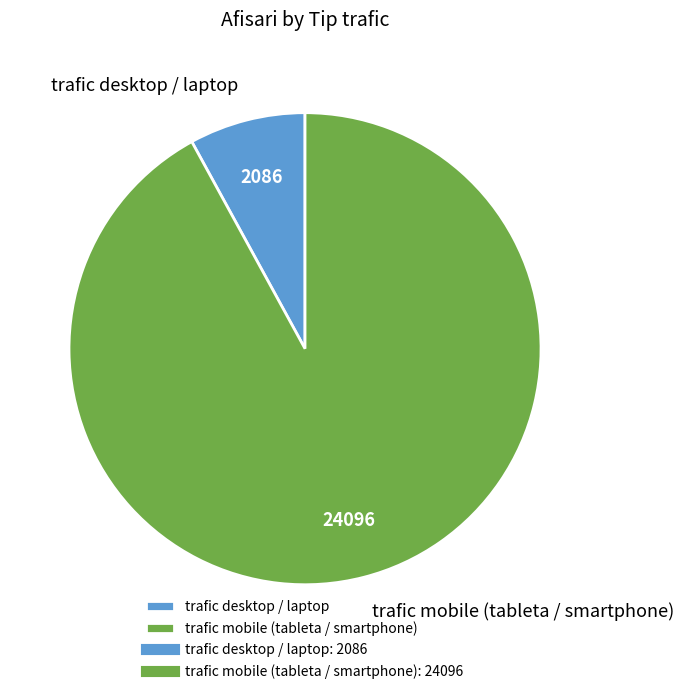

Is trafic mobile (tableta / smartphone) the majority of the pie?

Yes